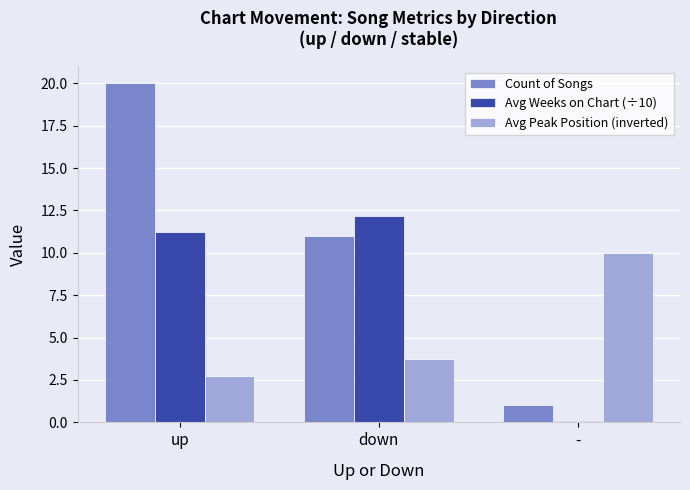

At which label does Count of Songs first exceed 11?

up